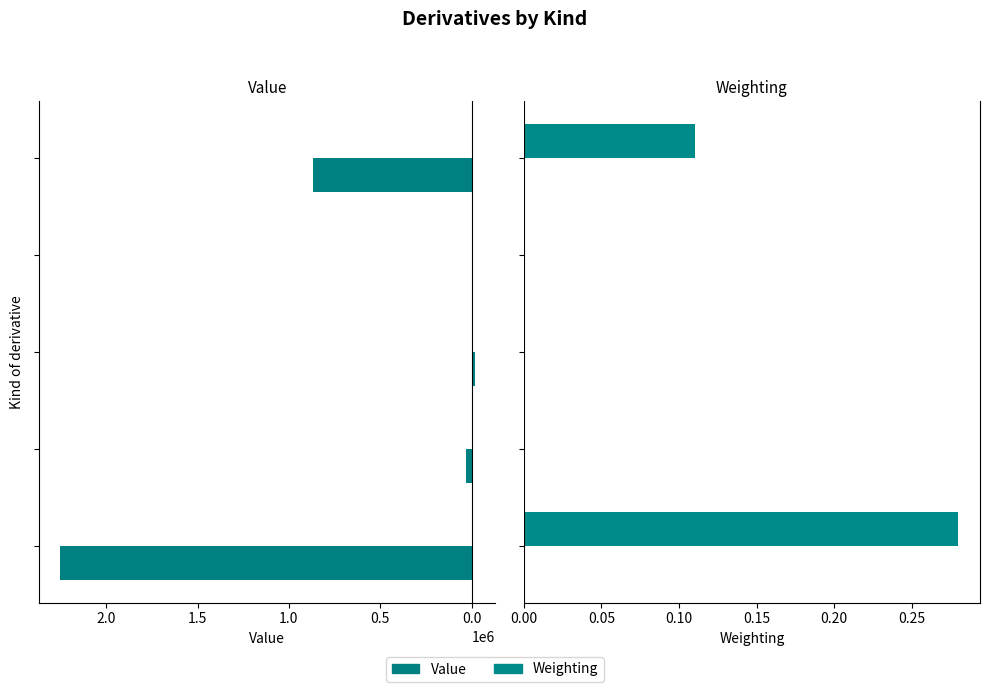

Is the value of Weighting at 0.5 greater than the value of Value at 0.0?

No